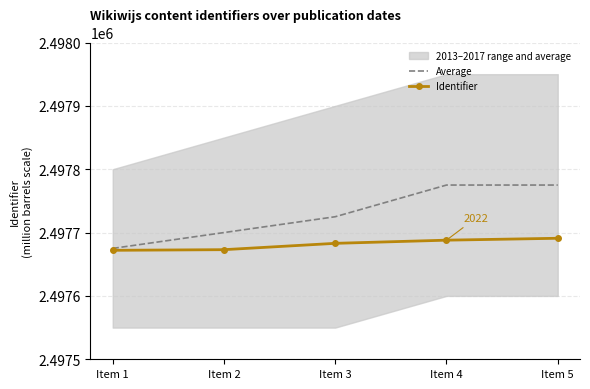

What is the difference between the maximum and second lowest values in the Identifier series?

18